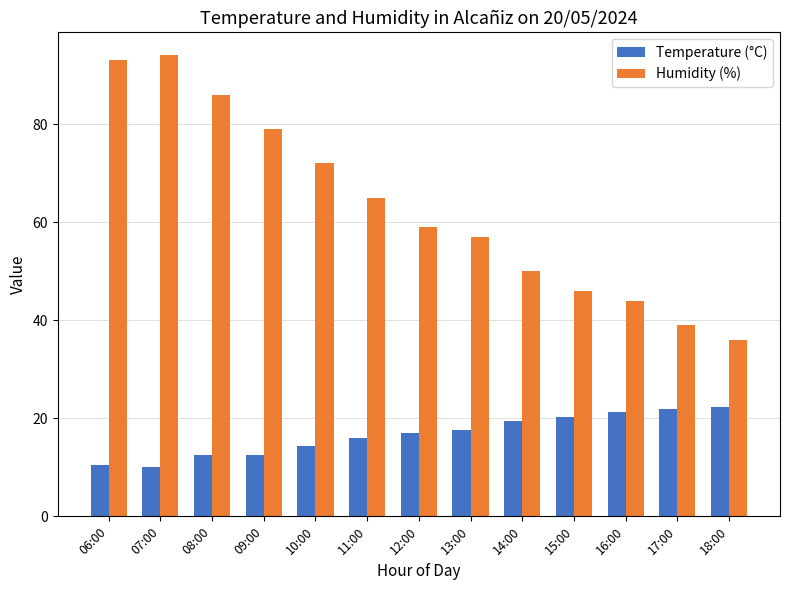

Which category has the lowest value in the Humidity (%) series?

18:00